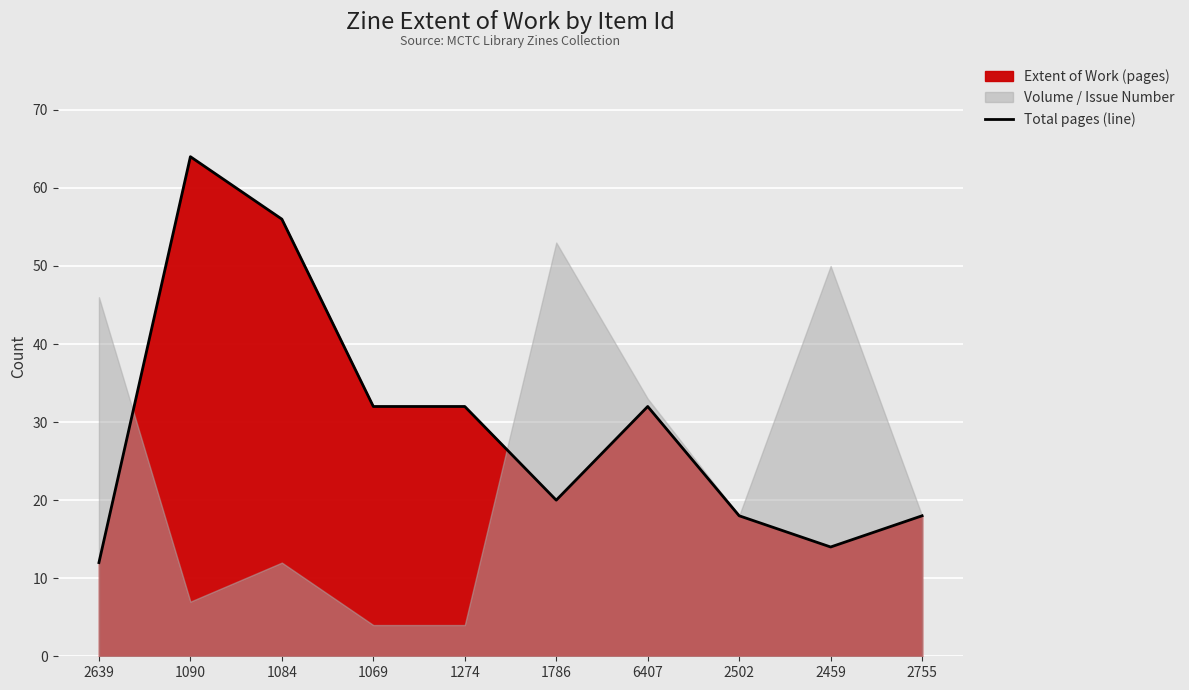

True or false: the data has more than 0 interior local peaks.

True